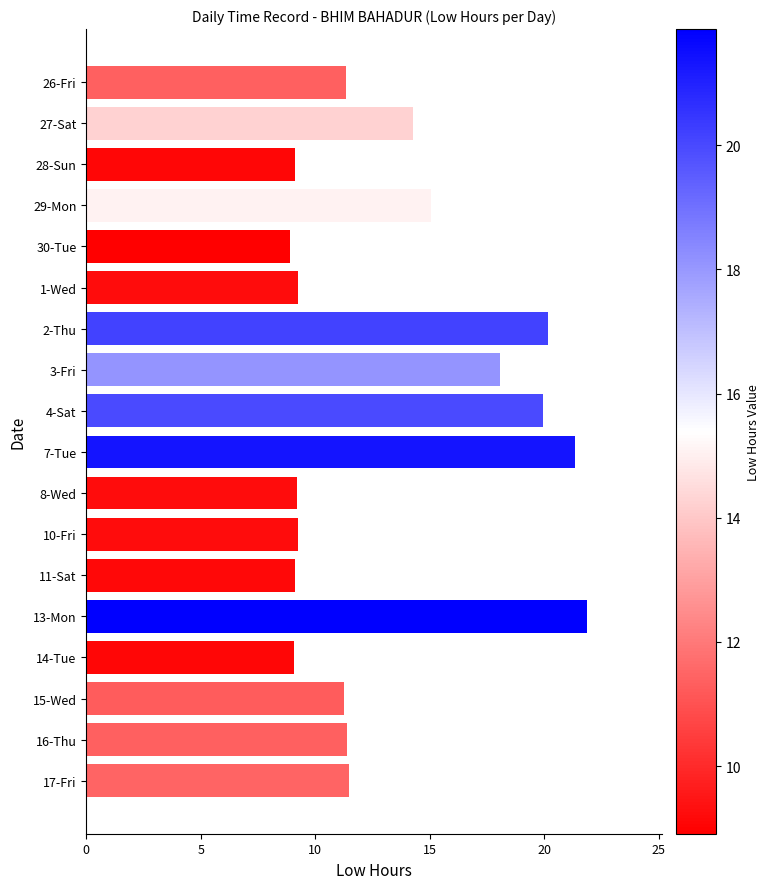

What is the difference between the maximum and second lowest values?

12.8